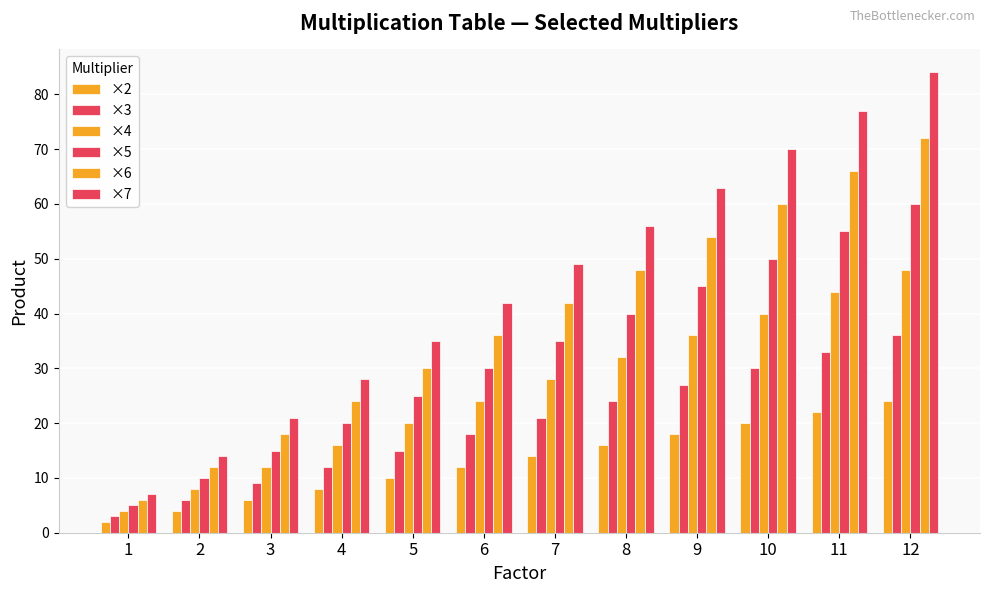

How many bars are there in total?

72